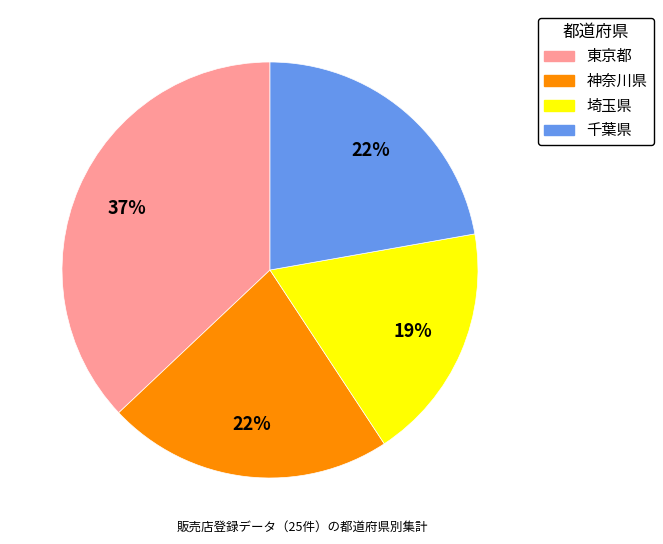

Between 千葉県 and 埼玉県, which is larger?

千葉県